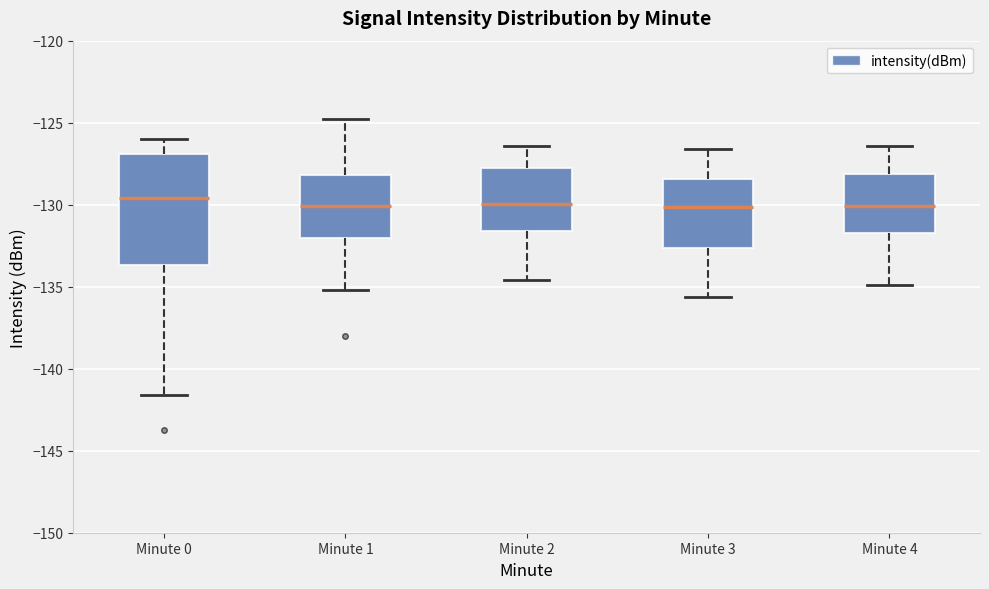

Reading left to right, transcribe this box plot: for each box, give where its median line is, the range the box spans, and where its two whiskers end, as read against the y-axis. The values are not printed on the chart, so give them approximately, as read against the axis.

Minute 0: median -129.5, box -133.5 to -127.0, whiskers -141.5 to -126.0
Minute 1: median -130.0, box -132.0 to -128.0, whiskers -135.0 to -125.0
Minute 2: median -130.0, box -131.5 to -128.0, whiskers -134.5 to -126.5
Minute 3: median -130.0, box -132.5 to -128.5, whiskers -135.5 to -126.5
Minute 4: median -130.0, box -131.5 to -128.0, whiskers -135.0 to -126.5